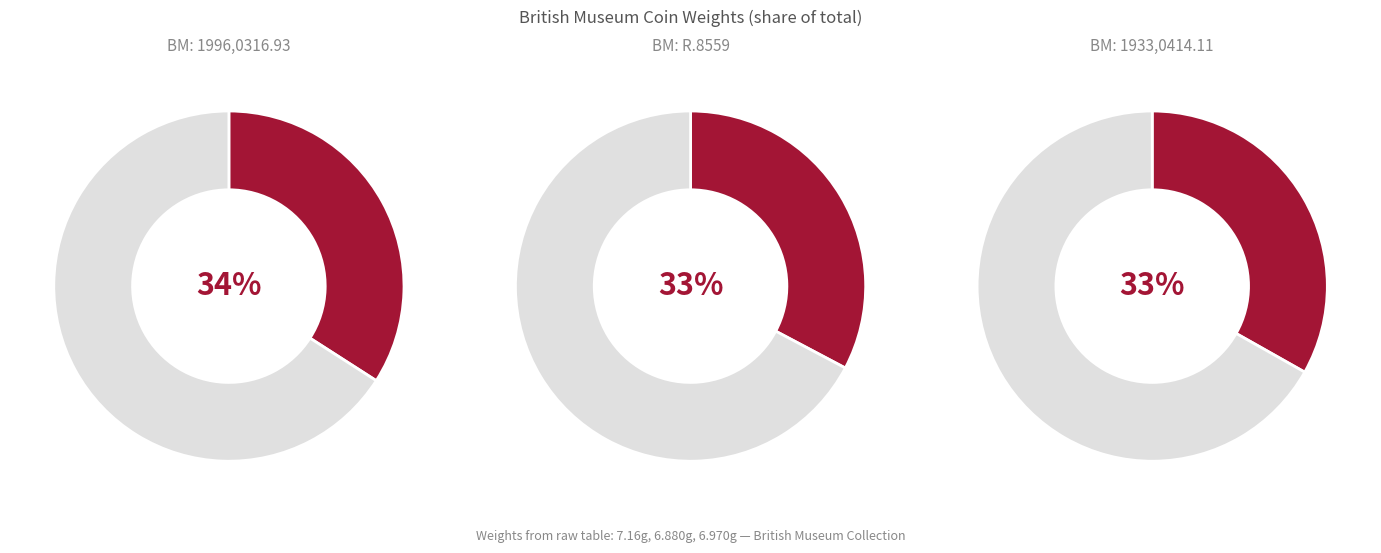

Rank the categories by value from highest to lowest.

1996,0316.93, 1933,0414.11, R.8559